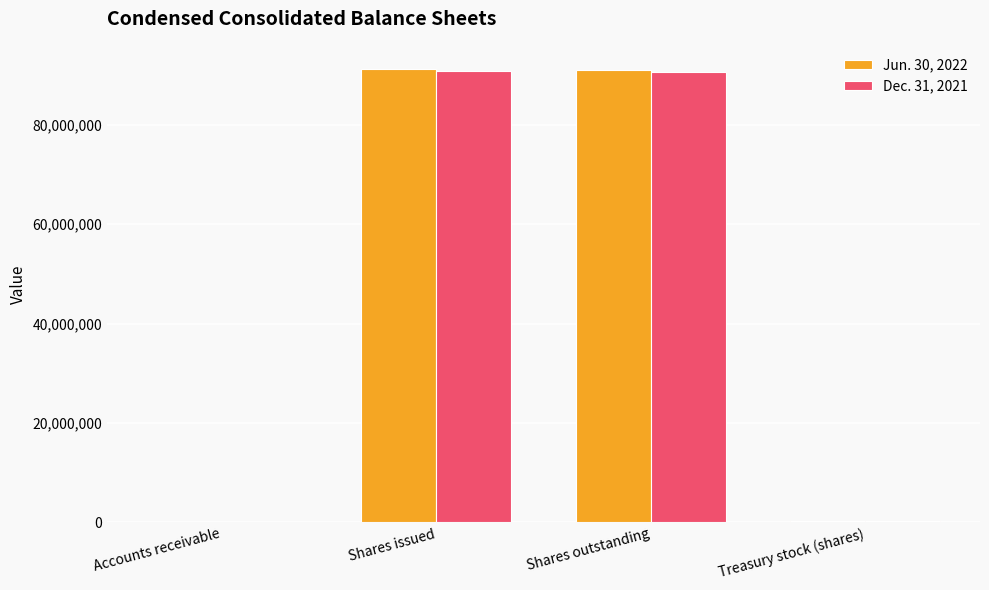

What is the total value across all series at Shares issued?

182213307